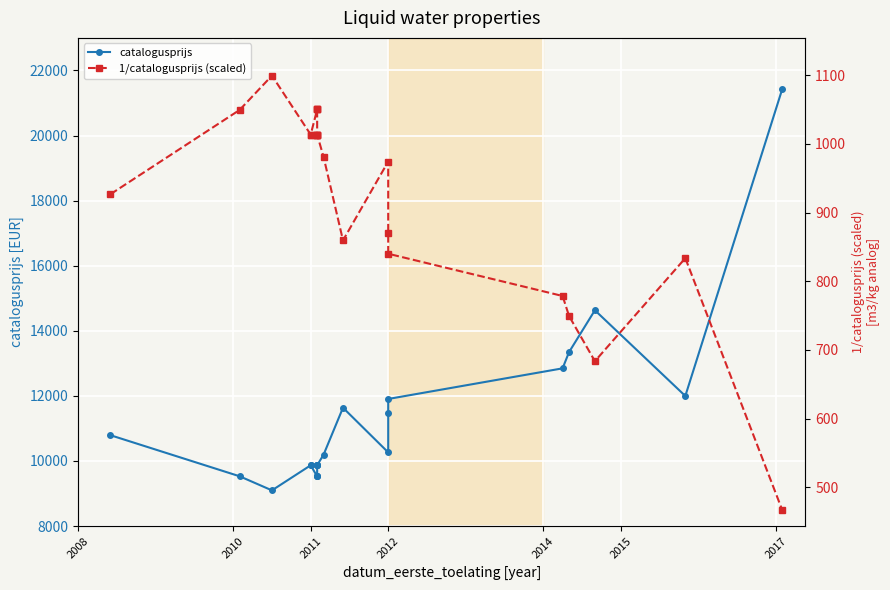

How many lines are shown in the chart?

2